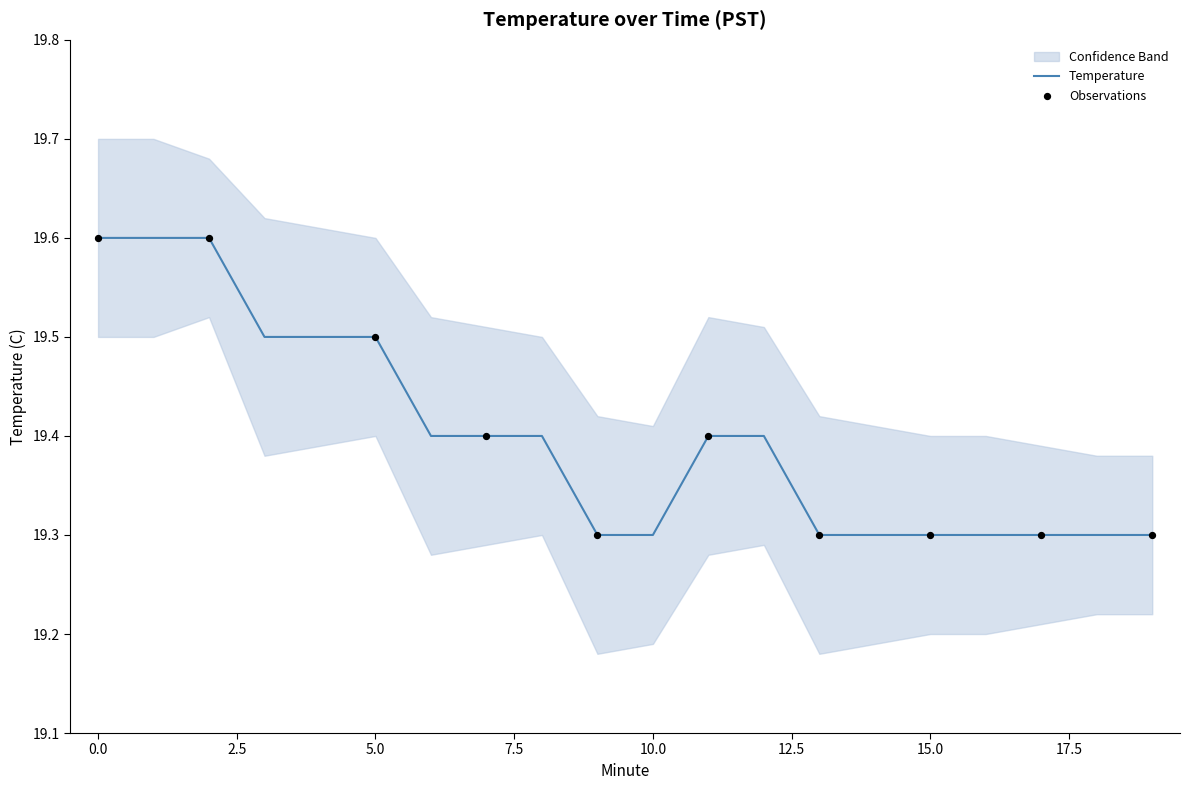

True or false: Temperature has a value of 19.5 at 5.0.

True